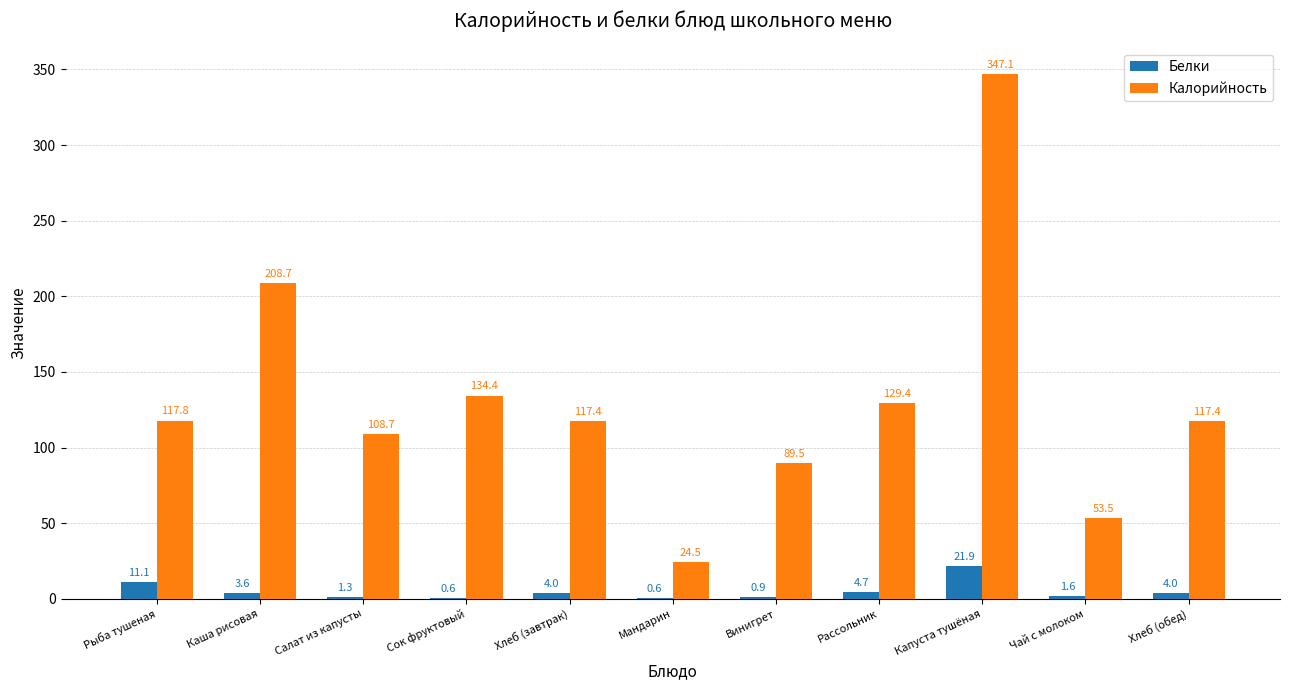

Which series changed the most between Салат из капусты and Хлеб (завтрак)?

Калорийность